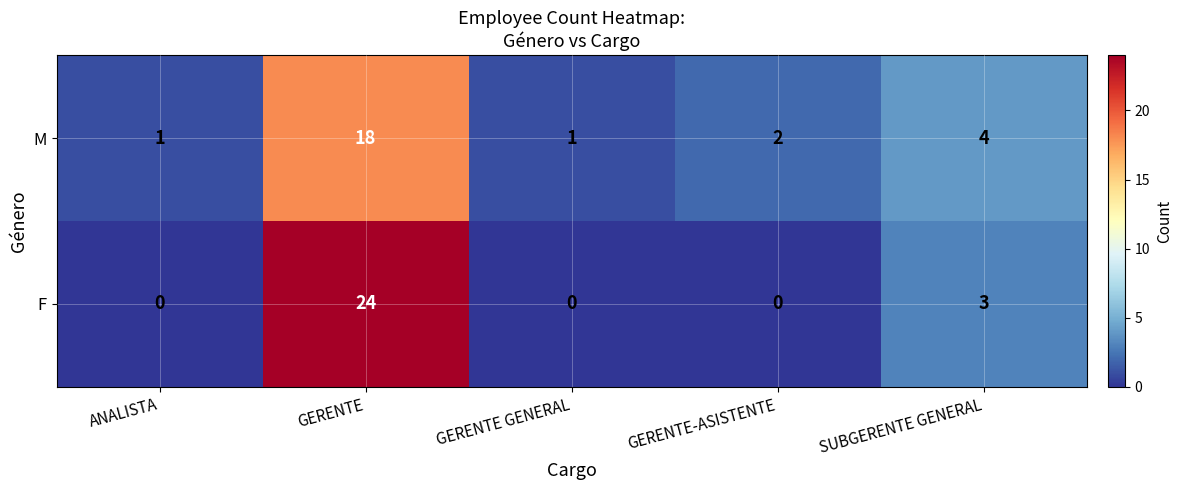

Which series changed the most between GERENTE and GERENTE GENERAL?

F